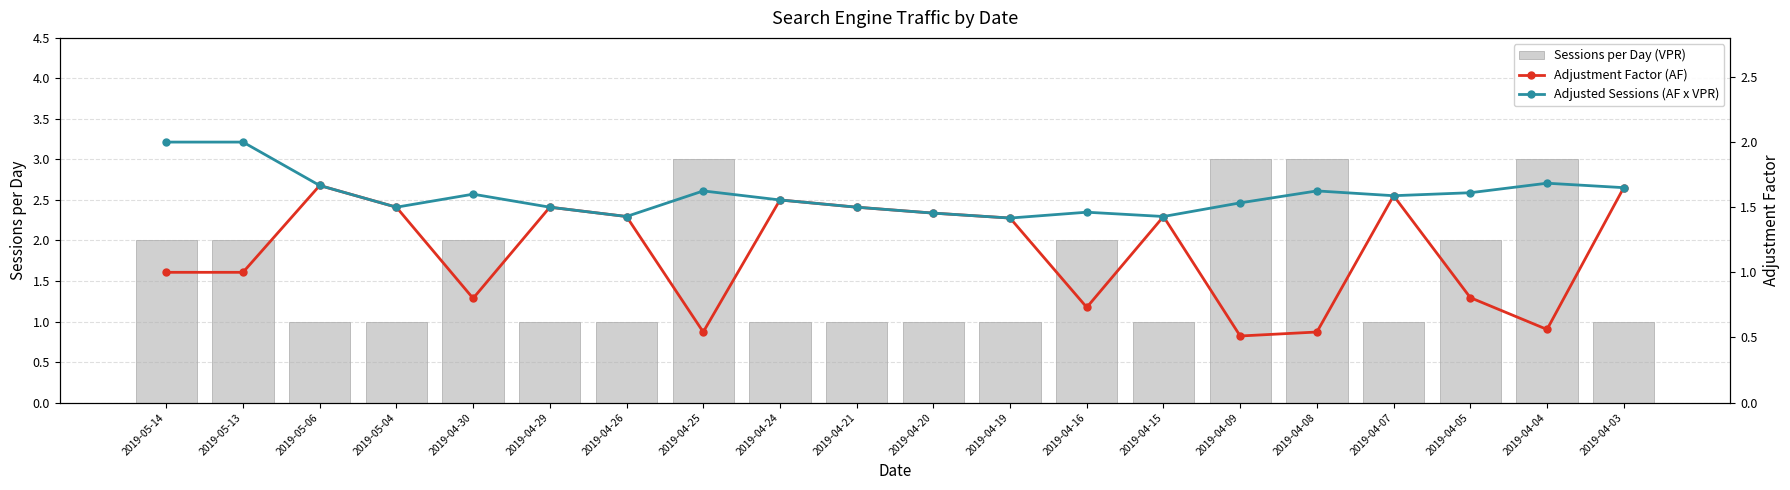

Is the value of Adjusted Sessions (AF x VPR) at 2019-04-19 greater than the value of Adjustment Factor (AF) at 2019-04-21?

No